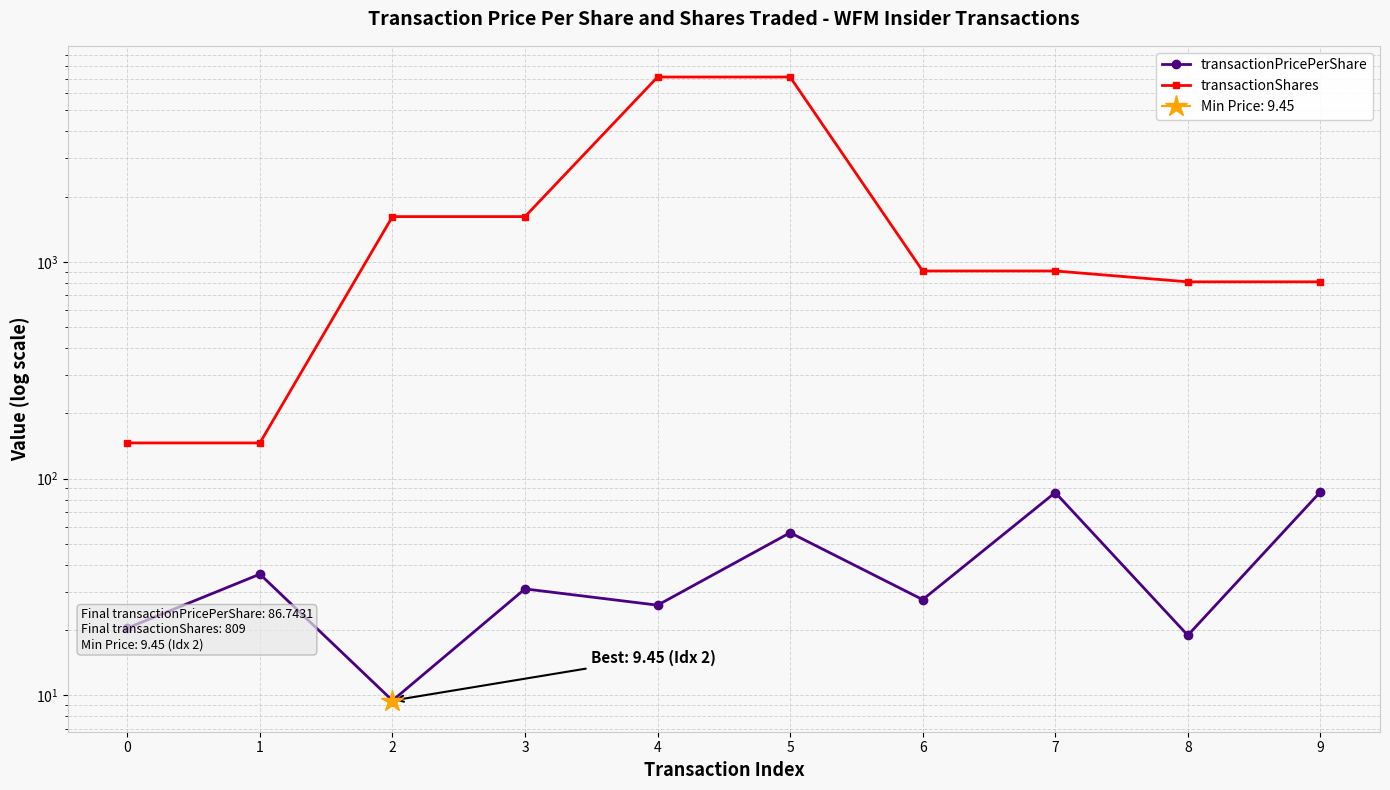

True or false: transactionShares and transactionPricePerShare intersect in this chart.

False